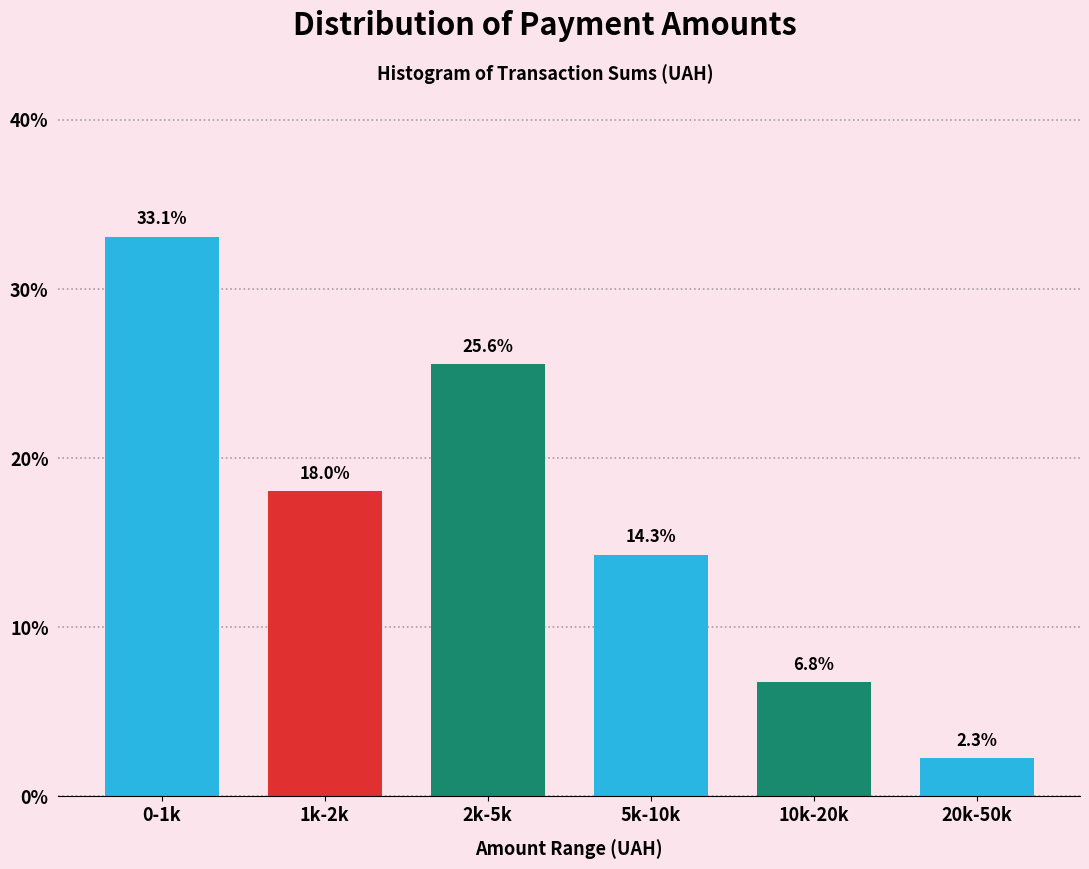

Reading left to right, what are all the values shown in this chart?

33.1	18.0	25.6	14.3	6.8	2.3